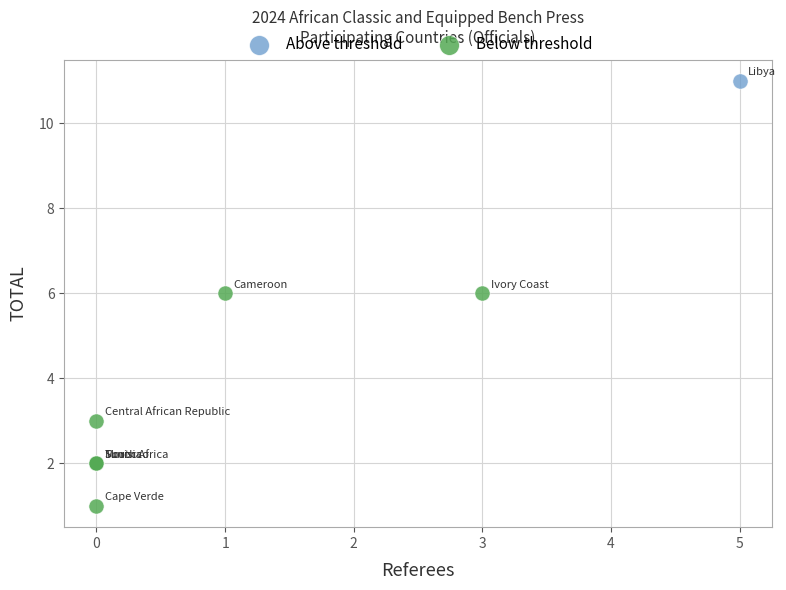

What are all the series names shown in the legend?

Above threshold, Below threshold